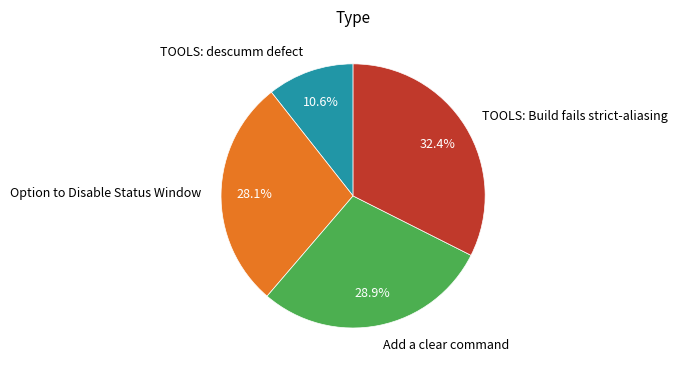

Is it true that Option to Disable Status Window is 28% of the pie?

True